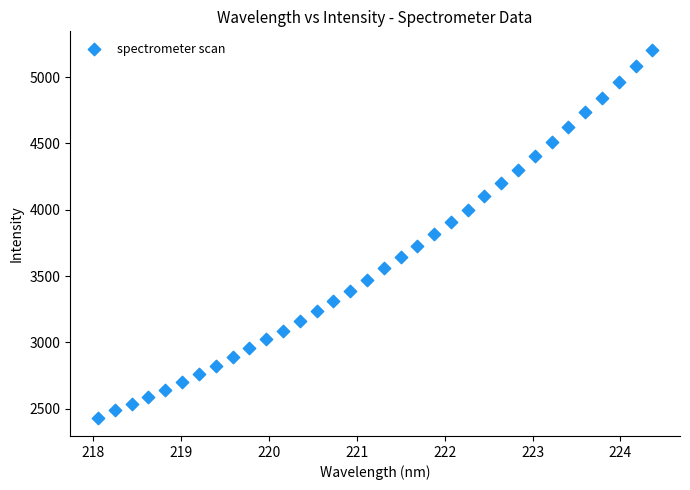

What is the range of Y values (max minus min)?

2772.8